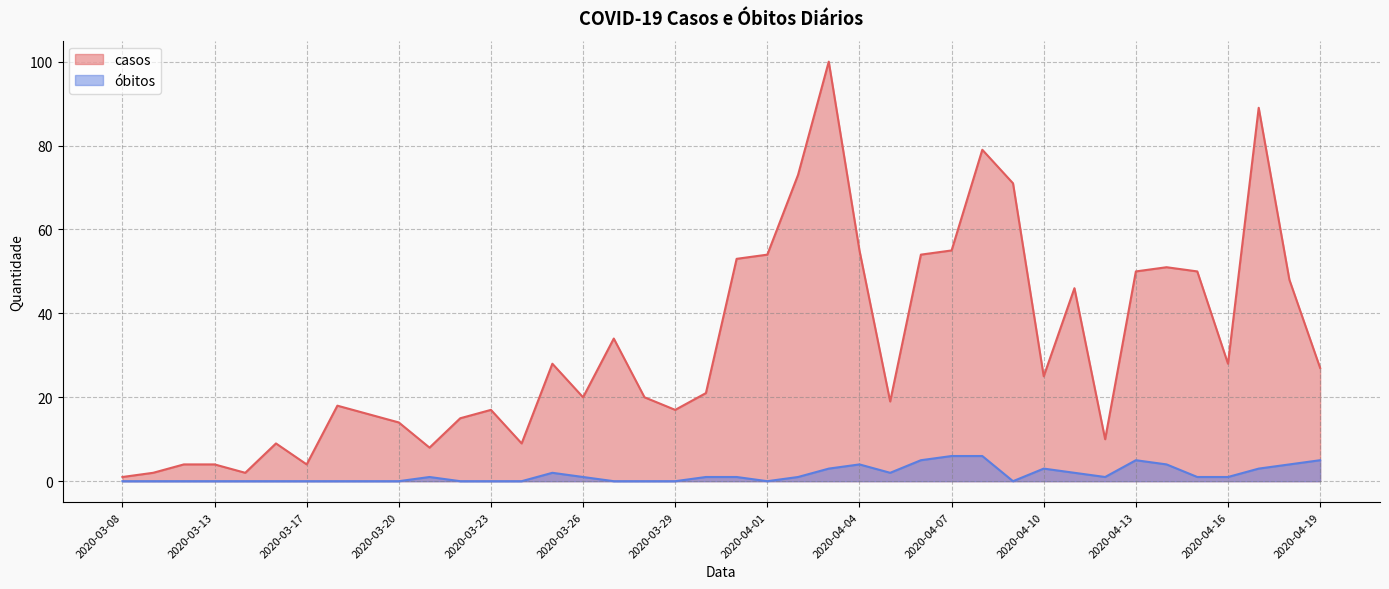

Count the number of data series in this chart.

2